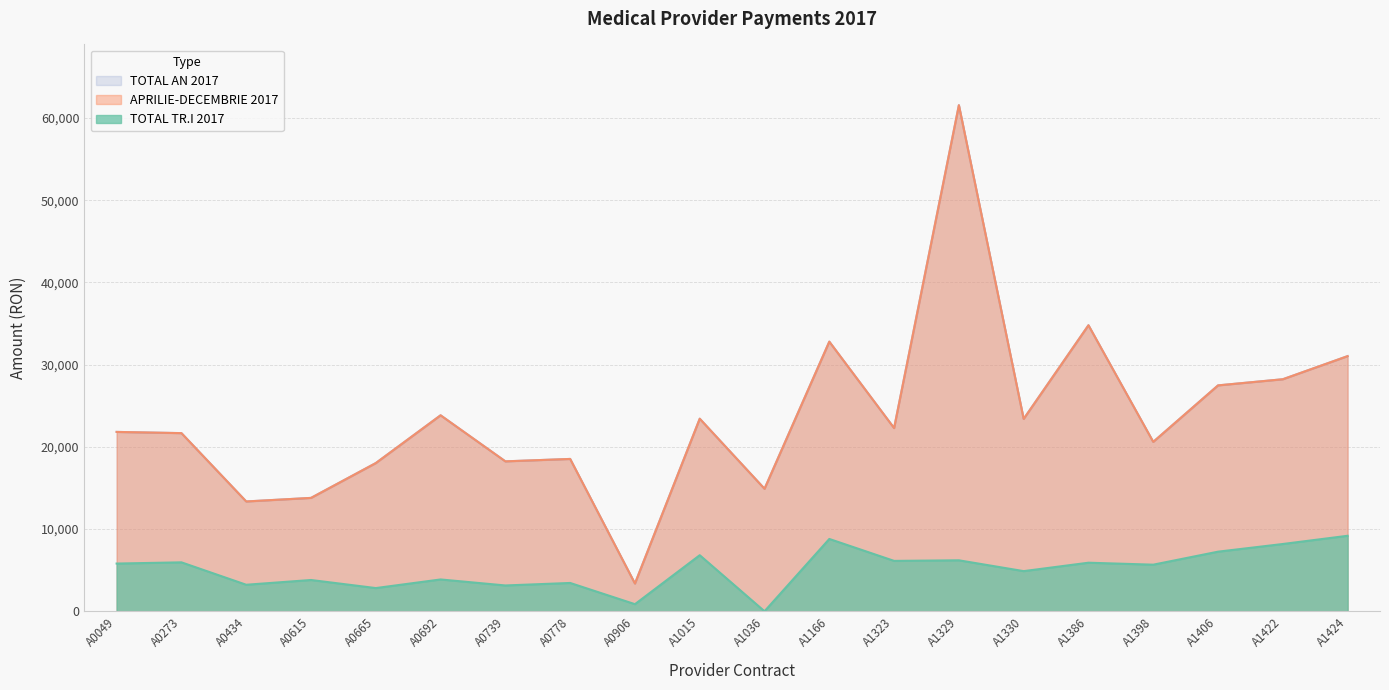

Which series has the largest total across all categories?

APRILIE-DECEMBRIE 2017